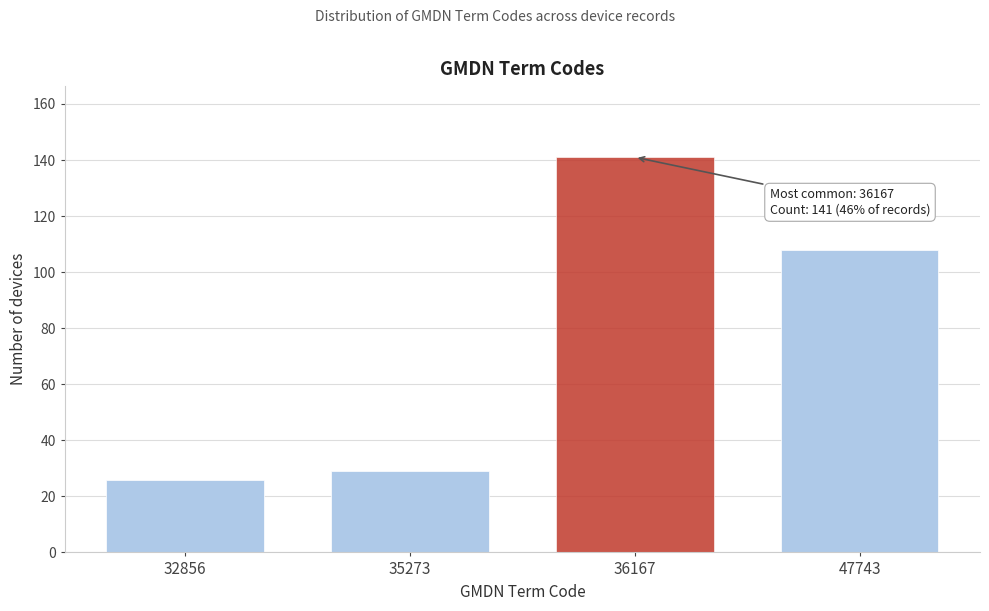

Reading right to left, what are all the values shown in this chart?

108	141	29	26